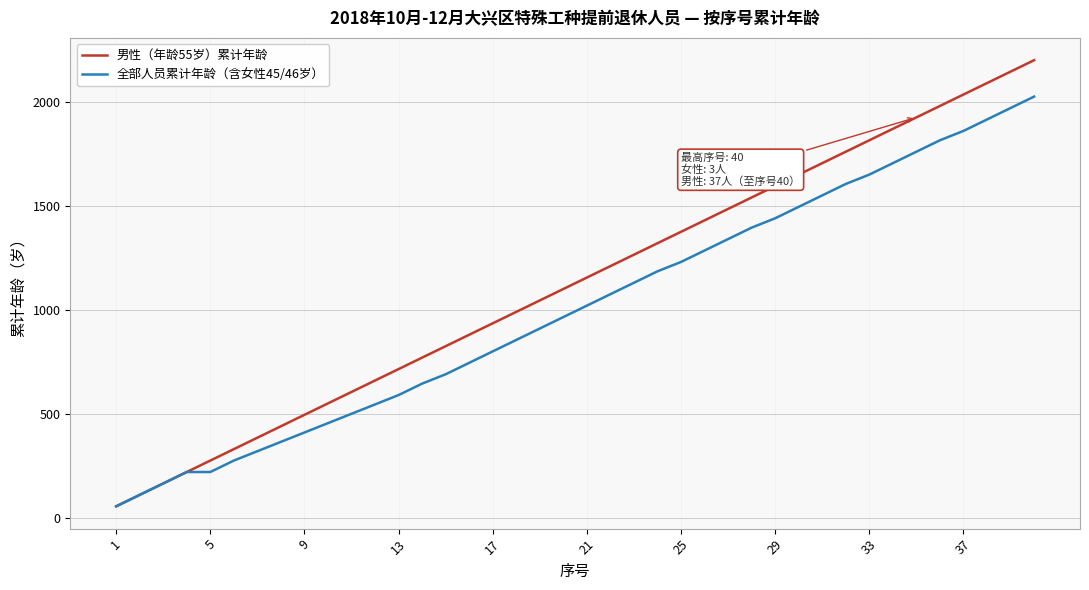

Which series has the largest total across all categories?

男性（年龄55岁）累计年龄